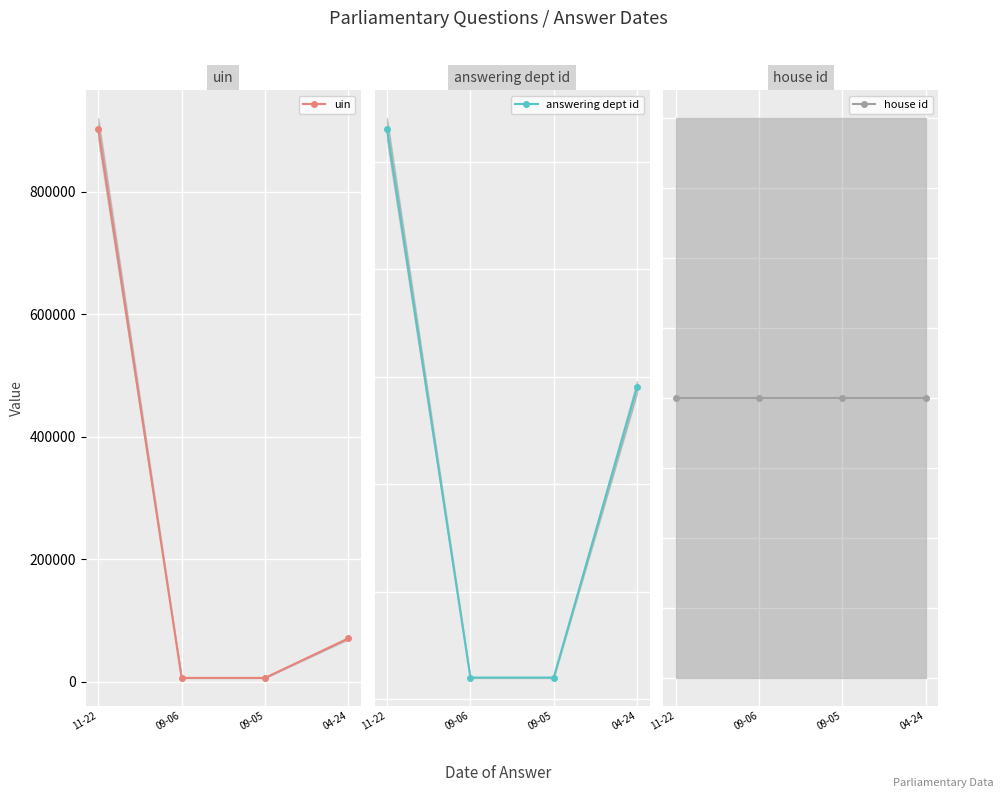

At which label is uin closest to 453999?

04-24